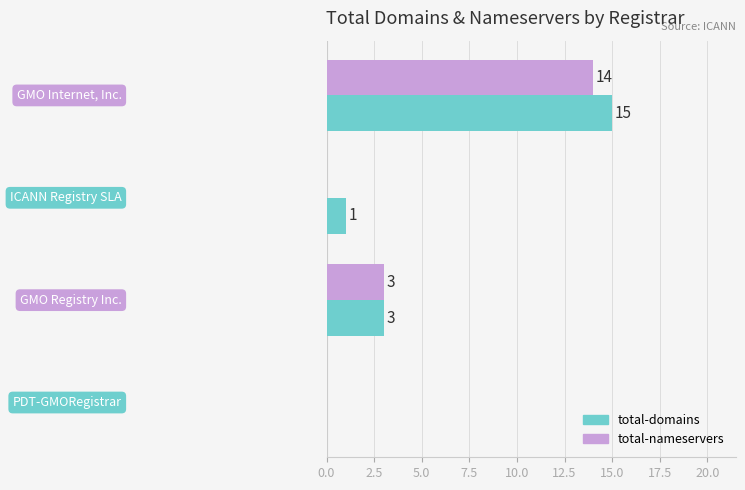

Which series has the largest total across all categories?

total-domains